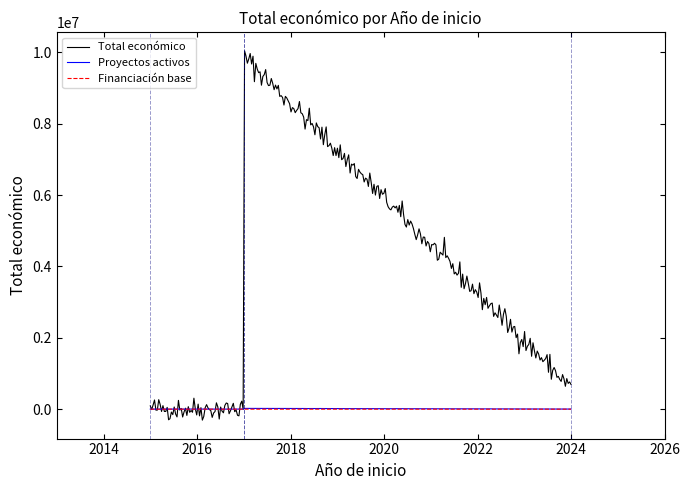

Which series has the largest total across all categories?

Total económico